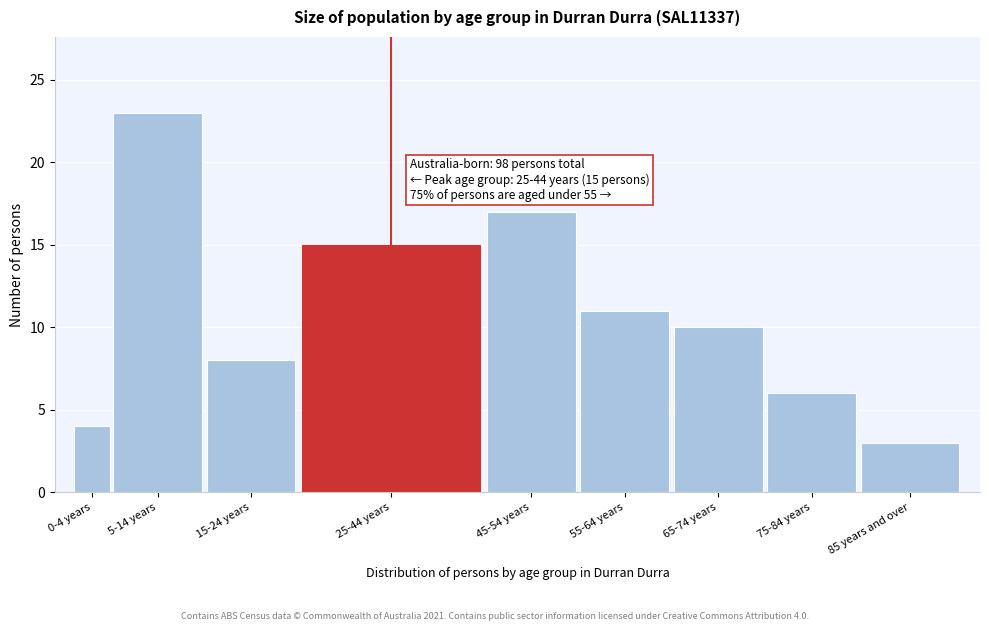

Reading right to left, what are all the values shown in this chart?

3	6	10	11	17	15	8	23	4